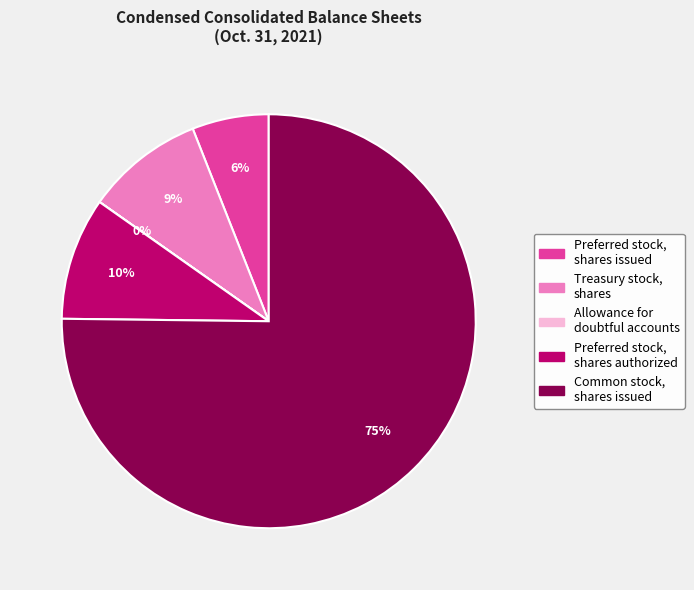

The Preferred stock, shares issued slice represents 18% of the pie. True or false?

False